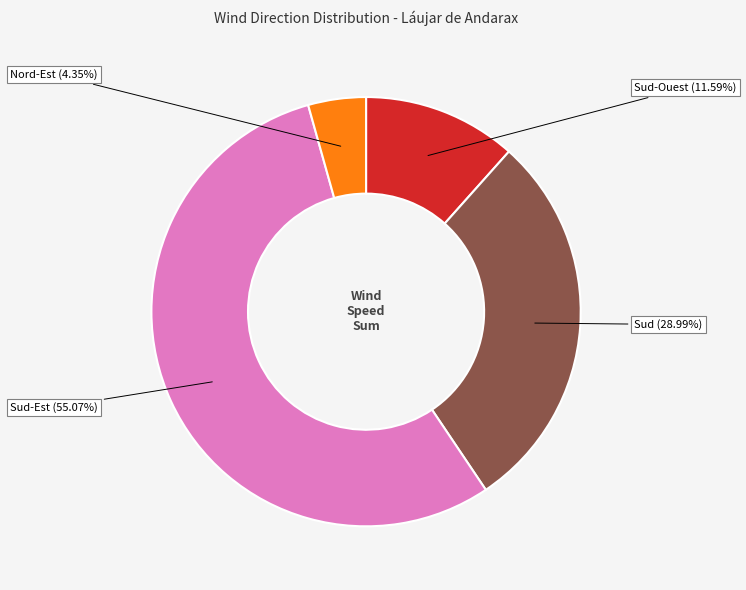

Which category has the biggest portion of the pie?

Sud-Est